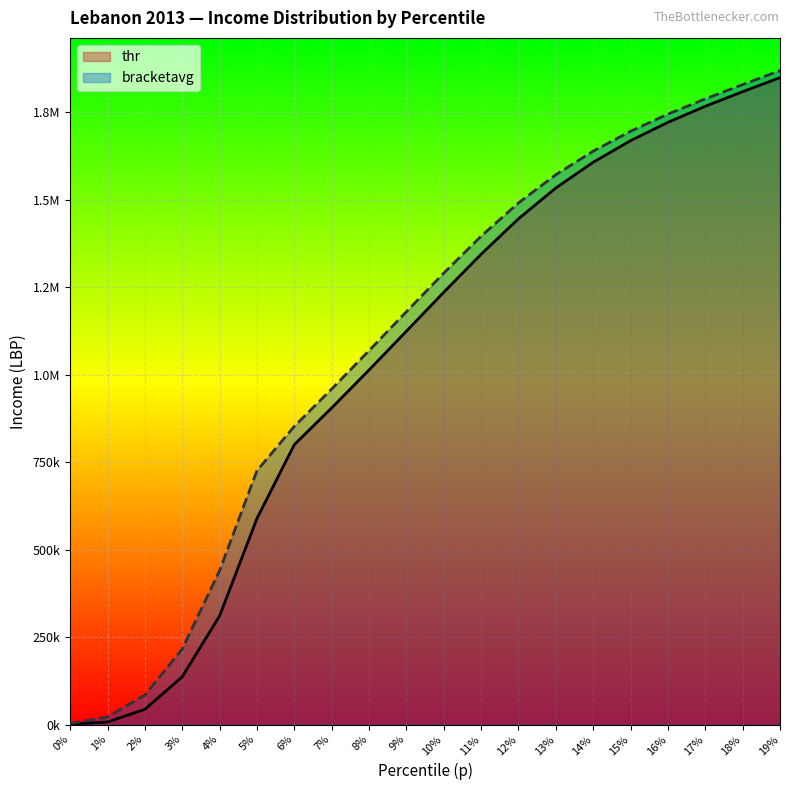

What are all the series names shown in the legend?

thr, bracketavg